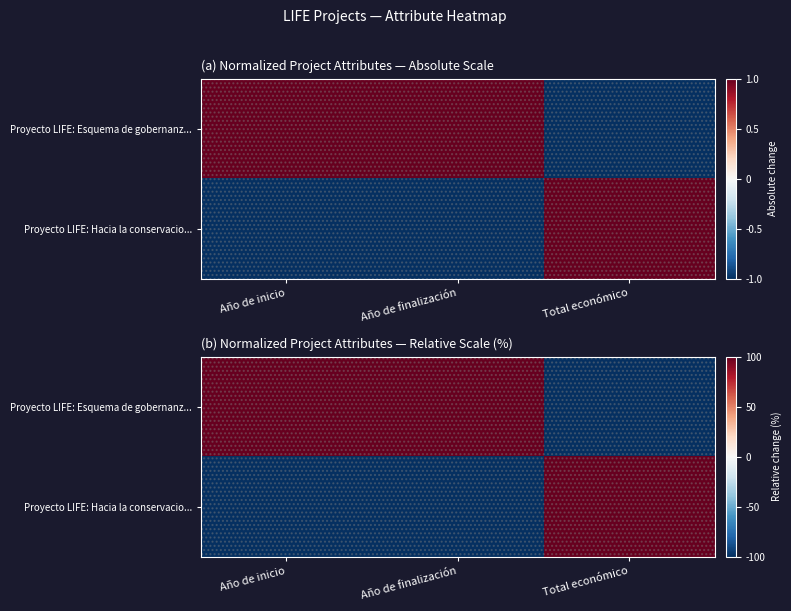

What is the sum of all Proyecto LIFE: Esquema de gobernanz... values?

100